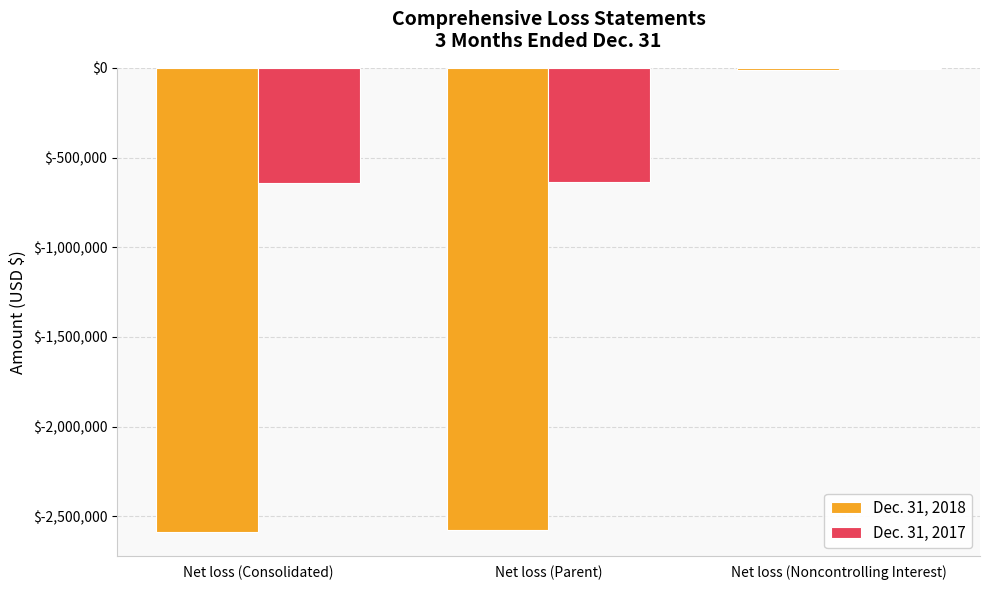

How many groups of bars are there?

3